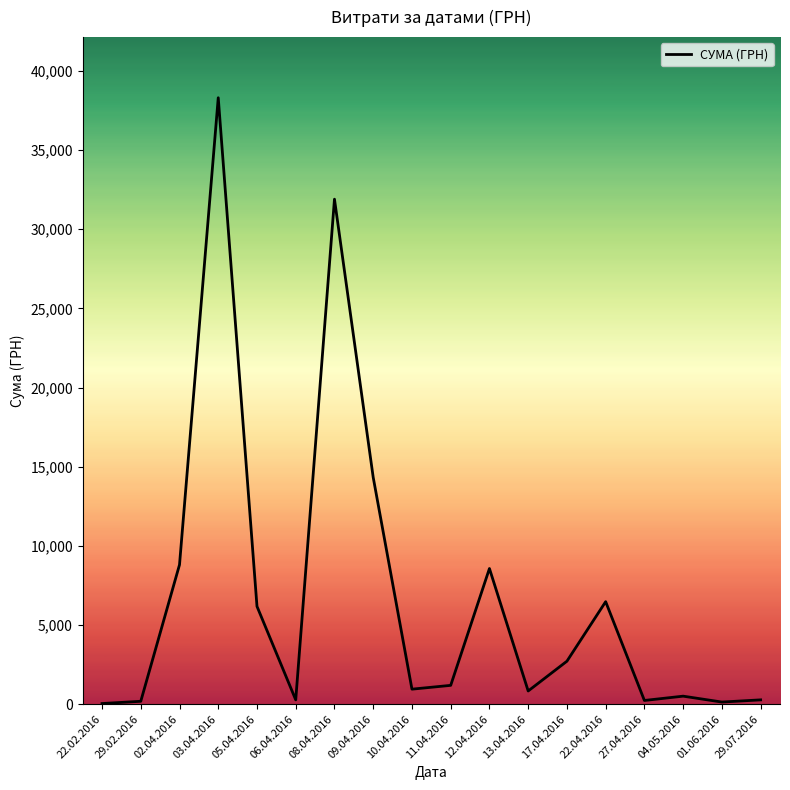

At which label does the data first exceed 1186?

02.04.2016